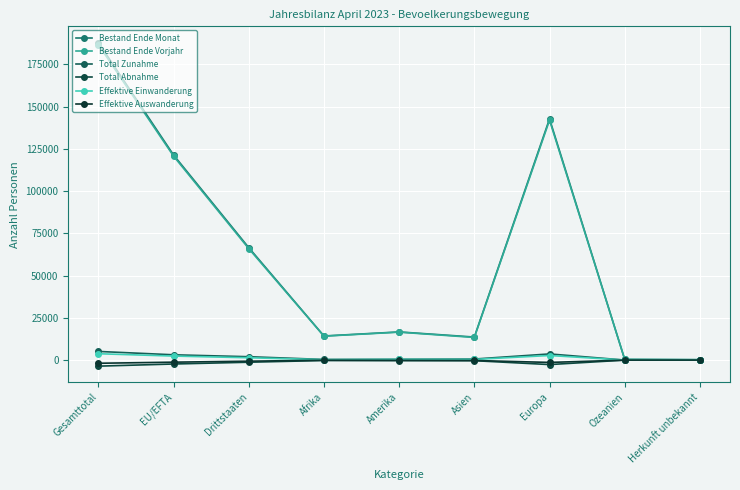

True or false: Bestand Ende Monat and Total Zunahme intersect in this chart.

False